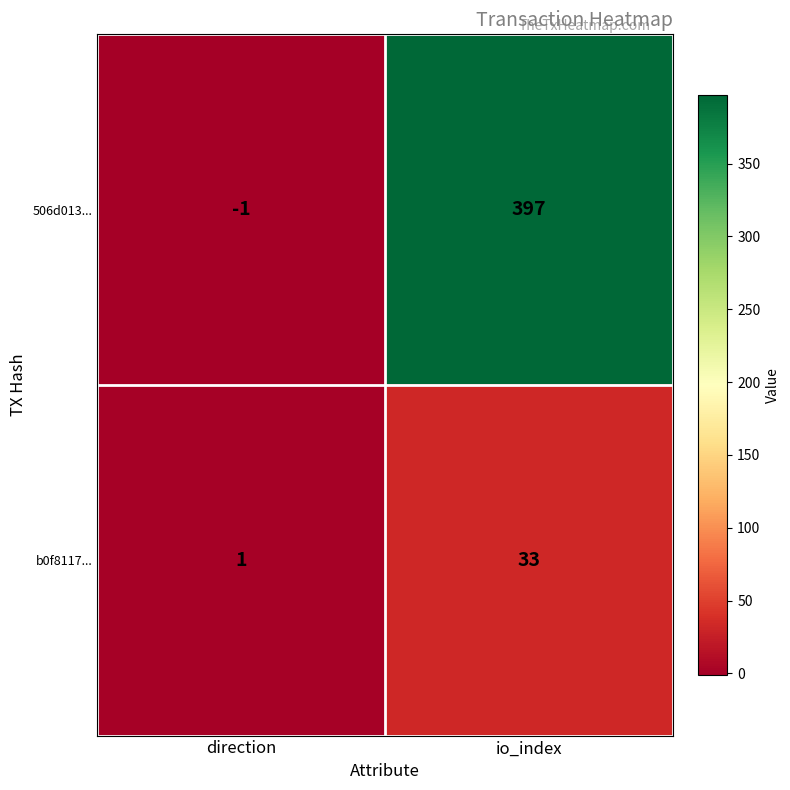

Which category has the lowest value across all series?

direction